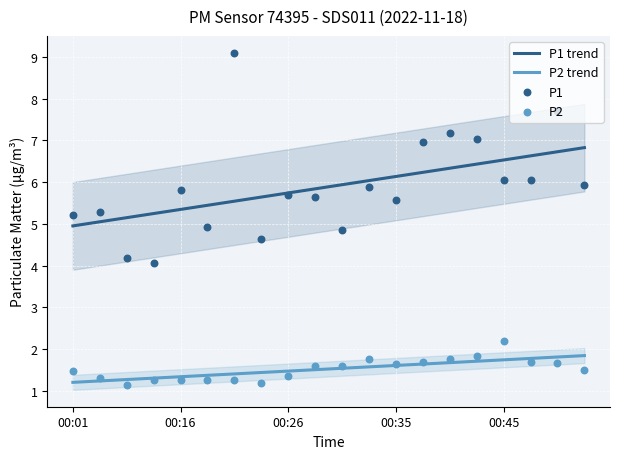

At which category is the sum across all series the highest?

18